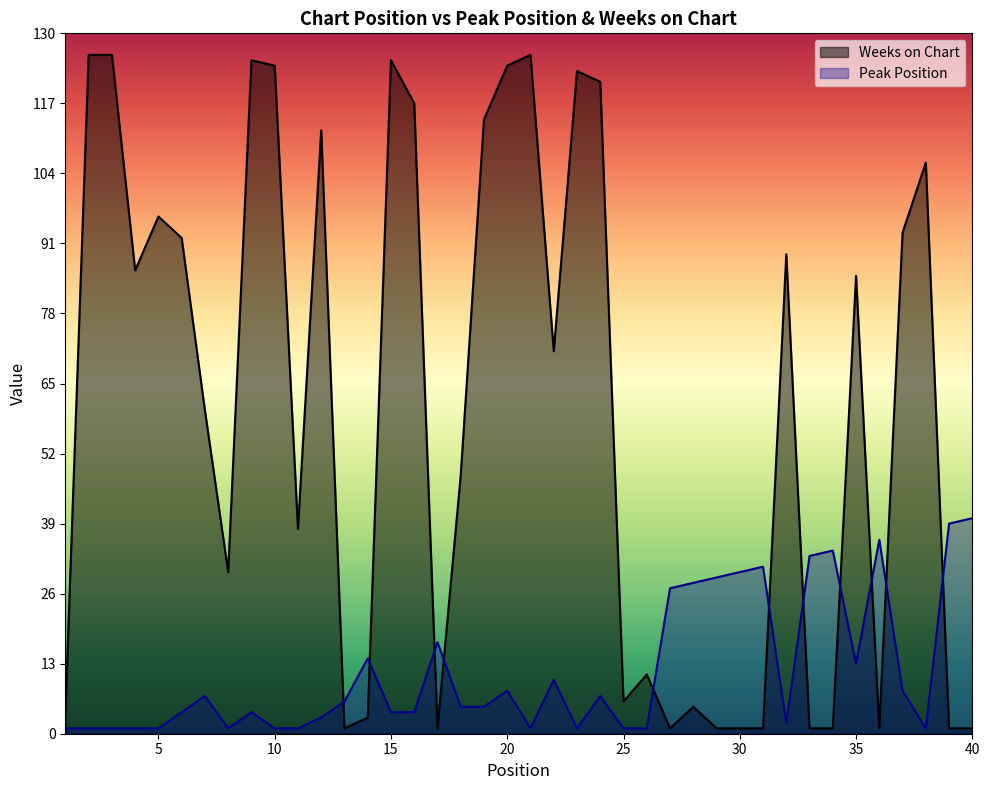

How many intersections are there between Peak Position and Weeks on Chart?

11